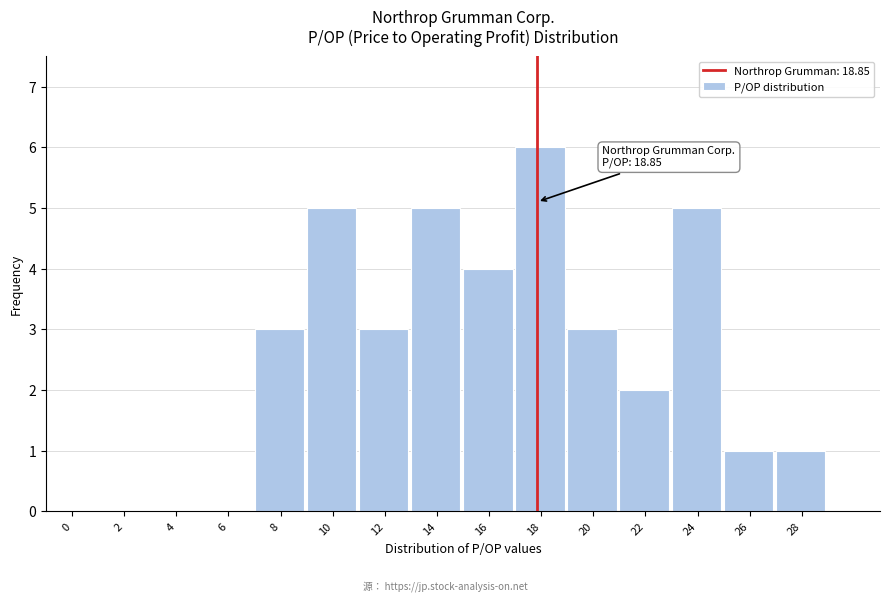

Reading left to right, what are all the values shown in this chart?

0=0	2=0	4=0	6=0	8=3	10=5	12=3	14=5	16=4	18=6	20=3	22=2	24=5	26=1	28=1